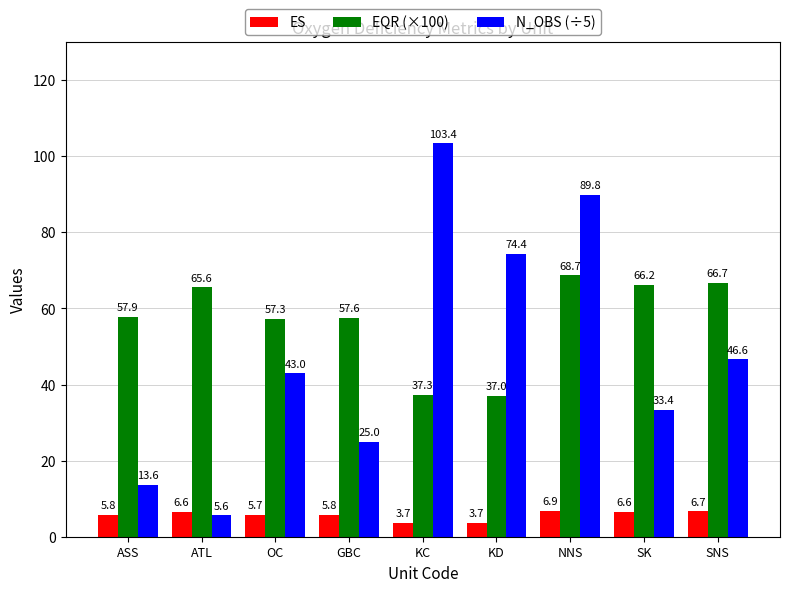

Which series has the largest total across all categories?

EQR (×100)